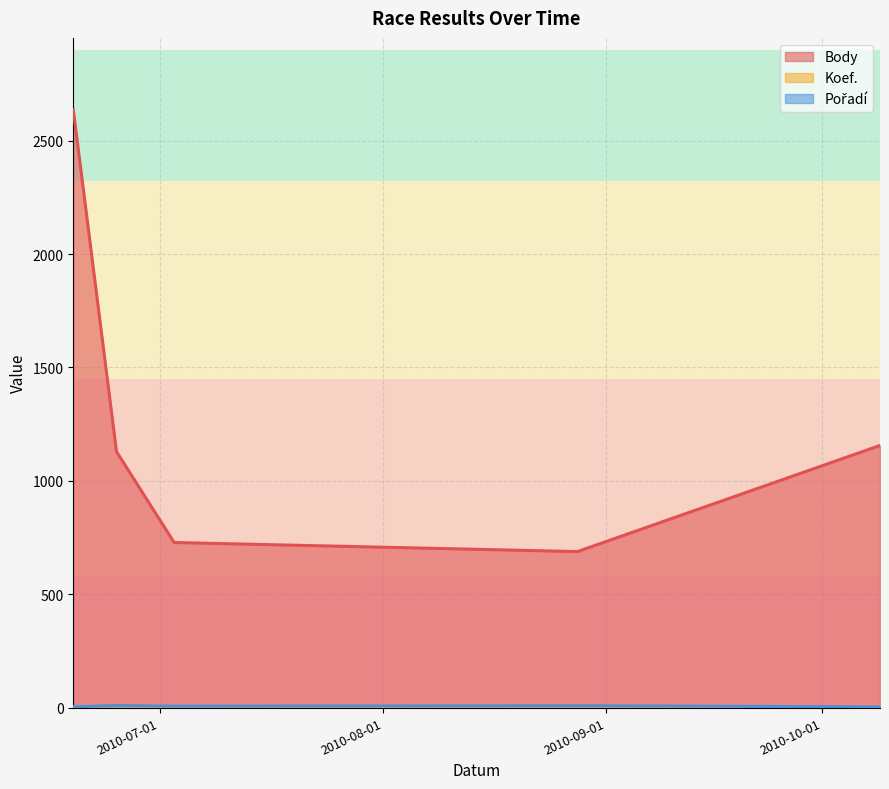

Which series changed the most between 2010-06-19 and 2010-08-28?

Body